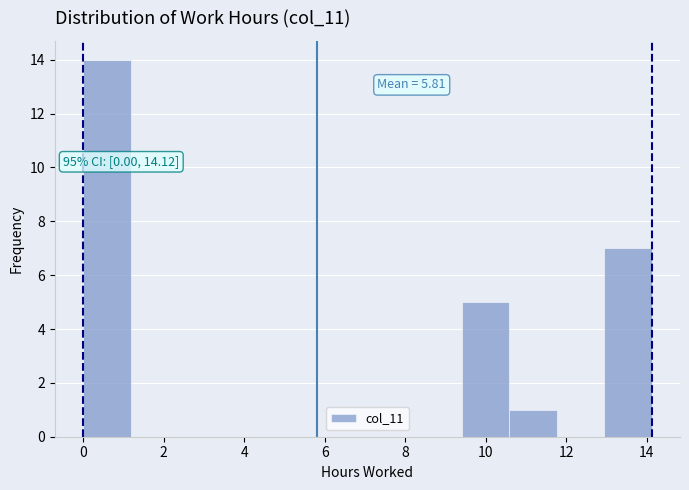

Which range on the x-axis has the tallest bar?

0.0 to 1.2